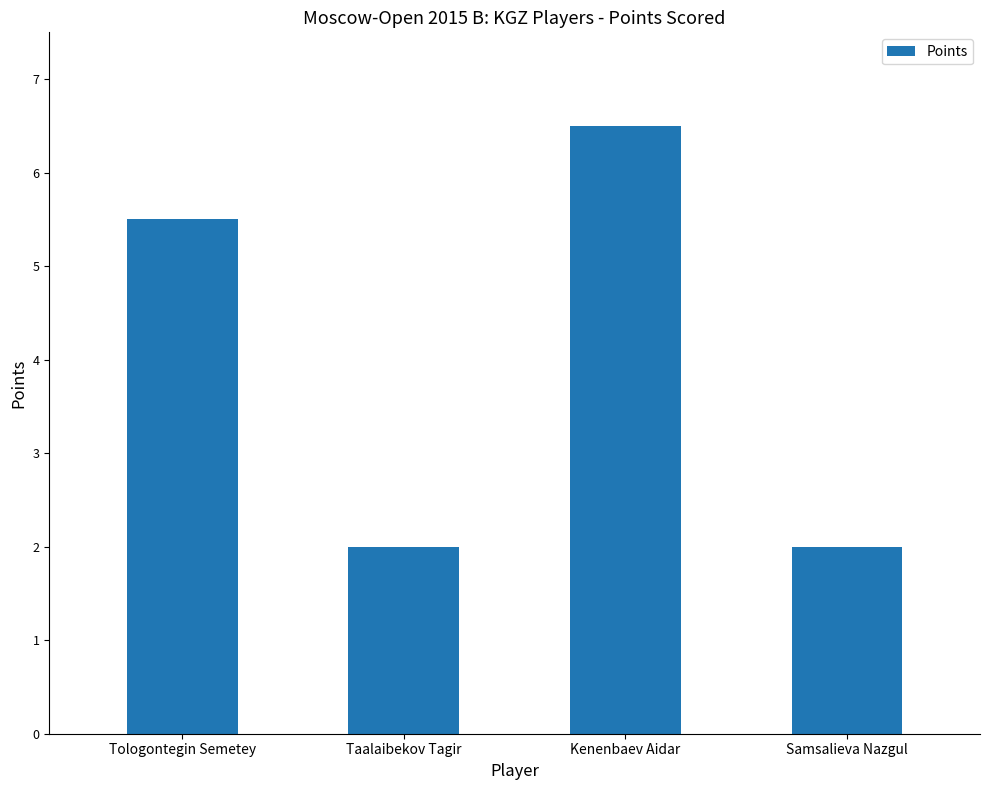

The chart shows a value of 2.0 at Samsalieva Nazgul. True or false?

True